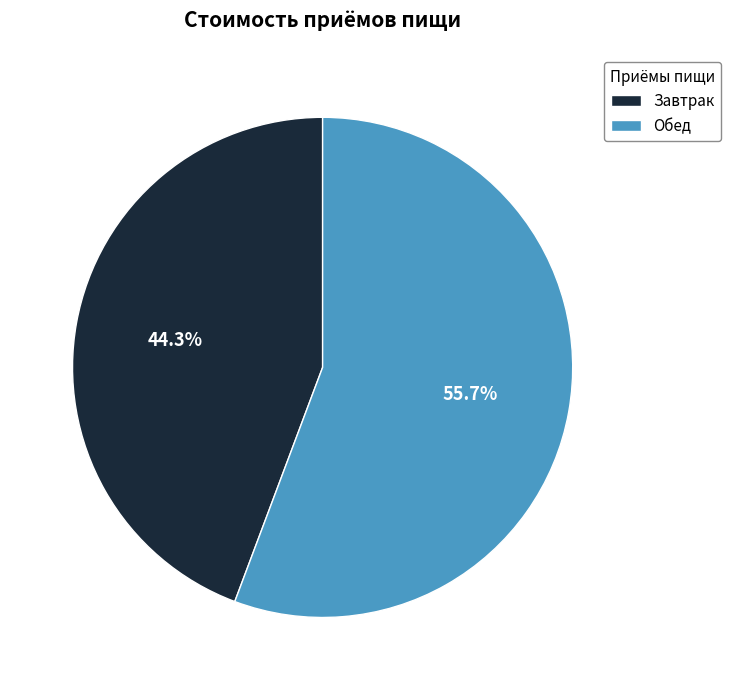

Rank the categories by value from lowest to highest.

Завтрак, Обед